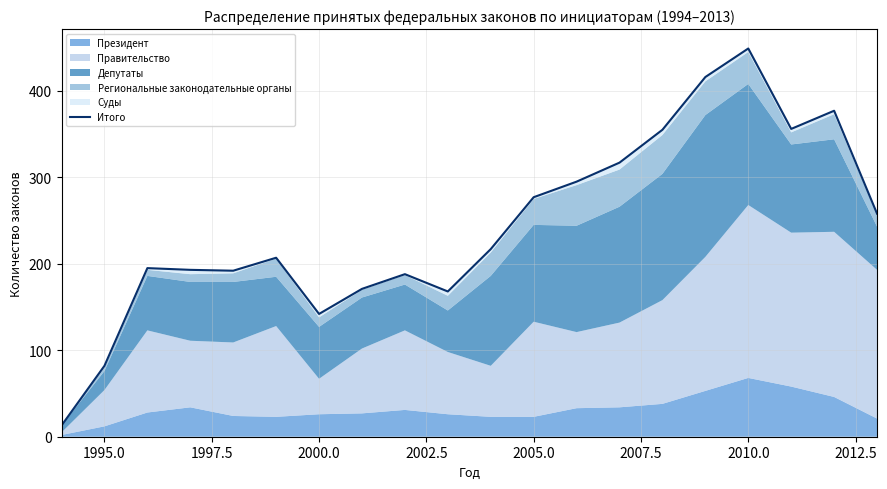

Does the chart have visible grid lines?

Yes